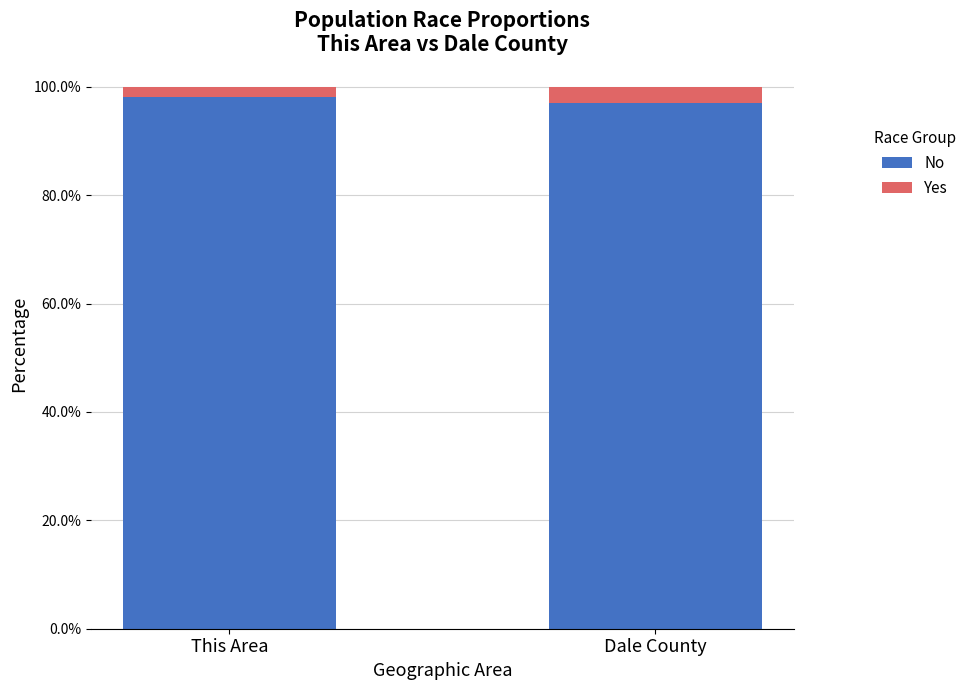

Does the chart contain any negative values?

No